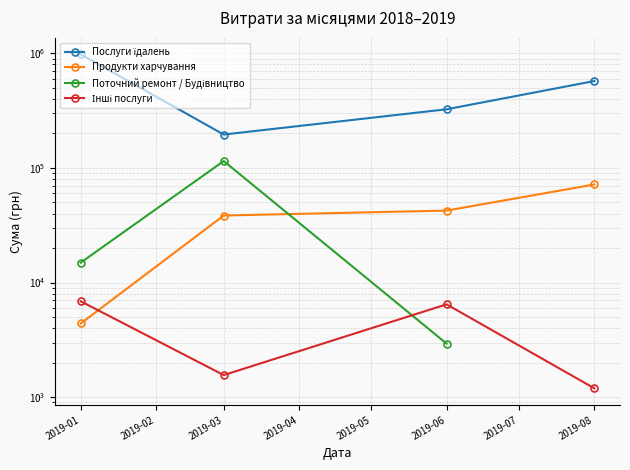

Is the value of Інші послуги at 2019-01 greater than the value of Послуги їдалень at 2019-03?

No